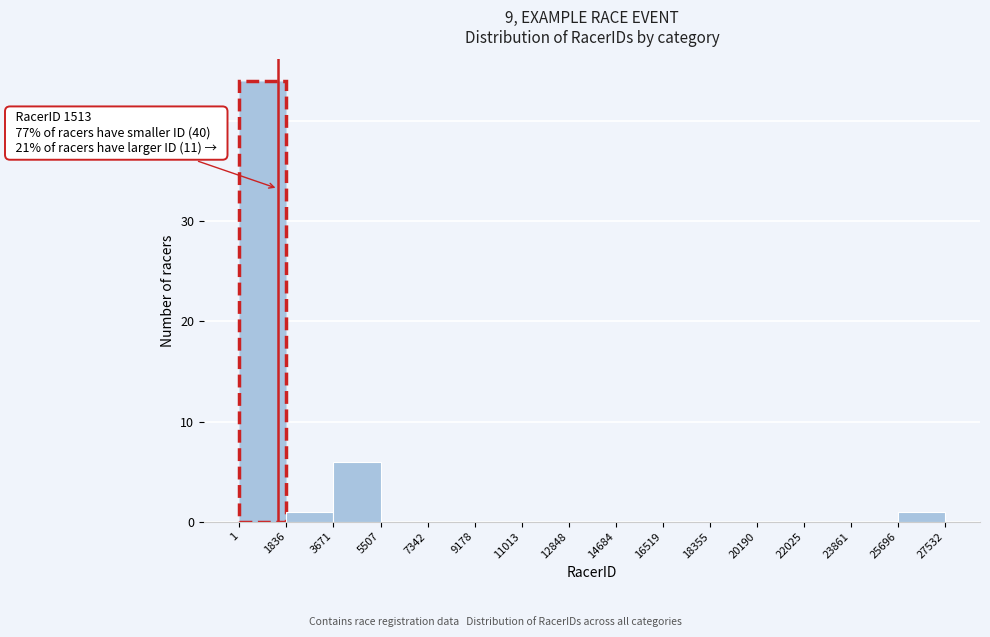

Which range on the x-axis has the tallest bar?

1 to 1836